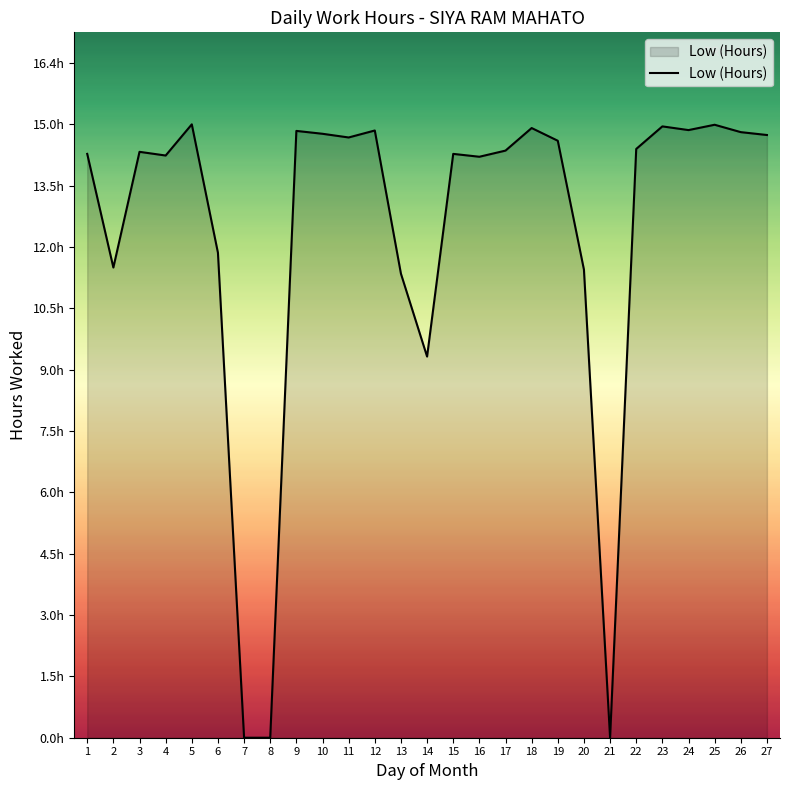

What is the sum of the values at 27 and 16?

28.9